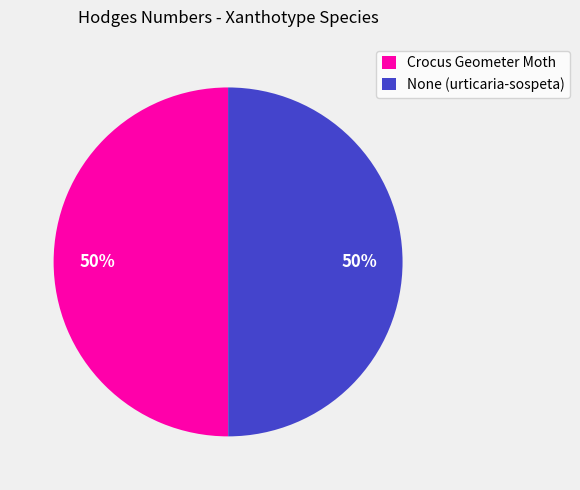

Is it true that None (urticaria-sospeta) is 63% of the pie?

False